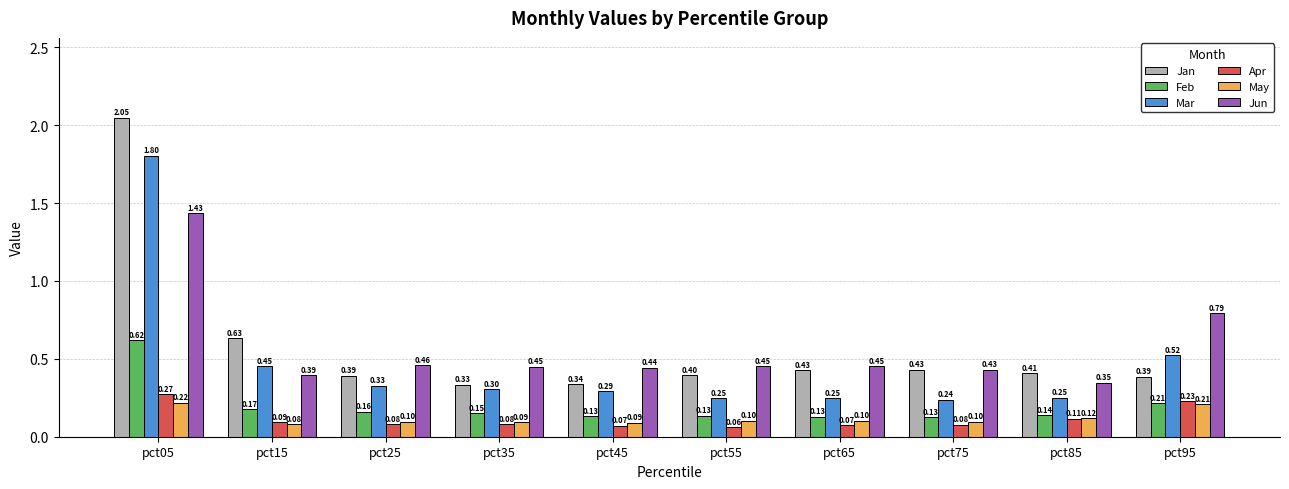

Where is Apr nearest to the value 0?

pct55